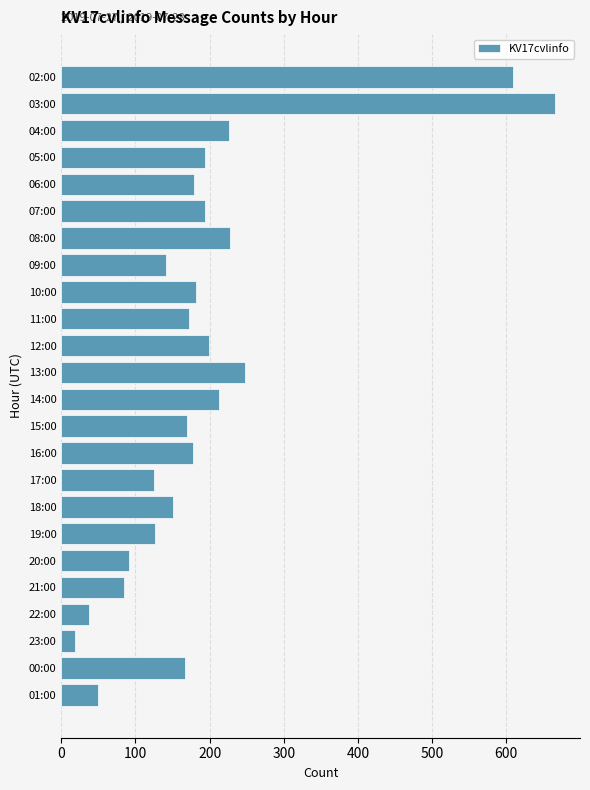

What is the ratio of the value at 11:00 to the value at 22:00?

4.5